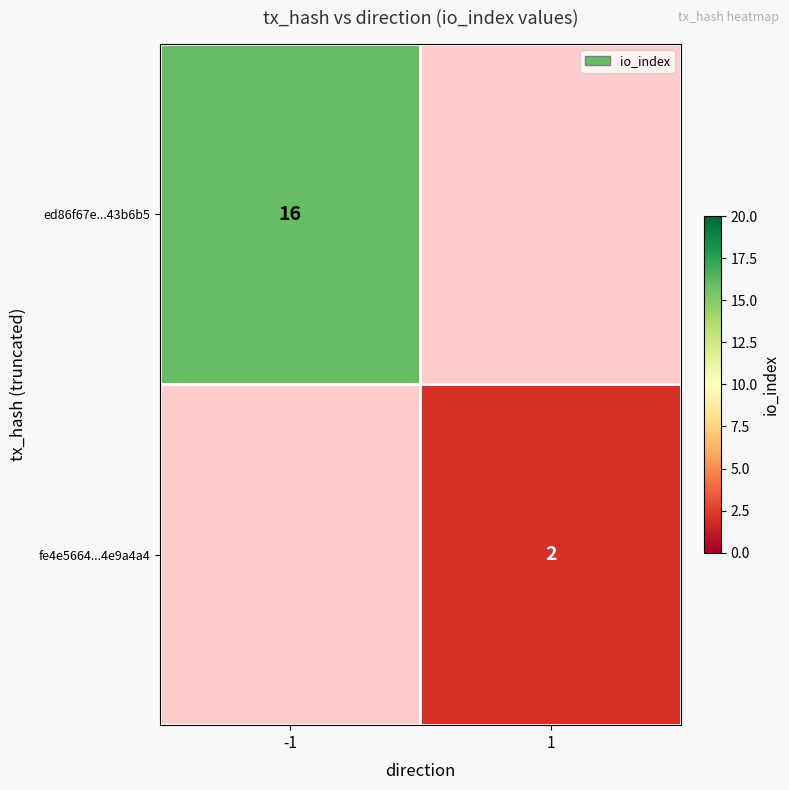

Which category has the highest value across all series?

-1